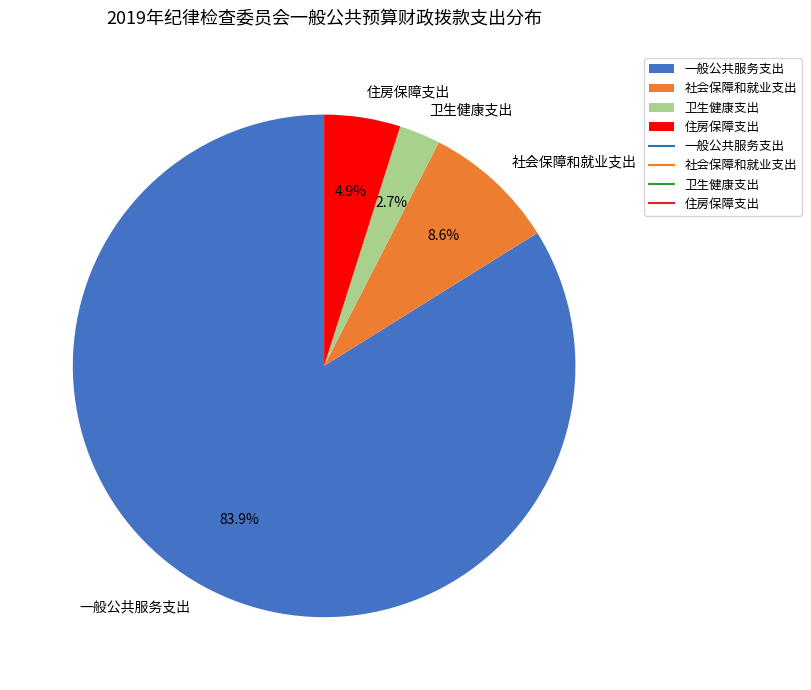

To the nearest percent, what is the difference between the 卫生健康支出 and 社会保障和就业支出 slice percentages?

6%